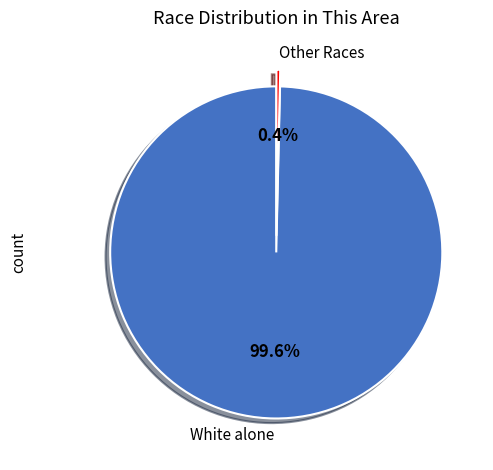

What portion of the pie excludes Other Races?

99.6%